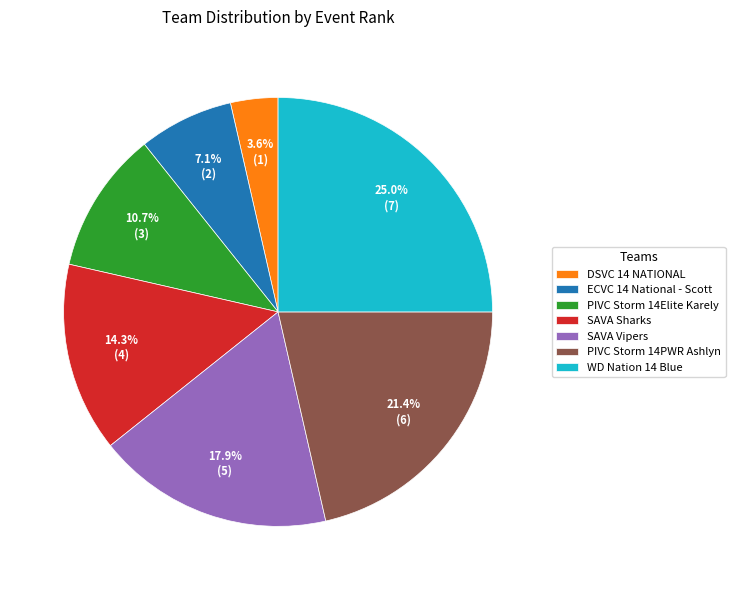

How many segments does this pie chart have?

7